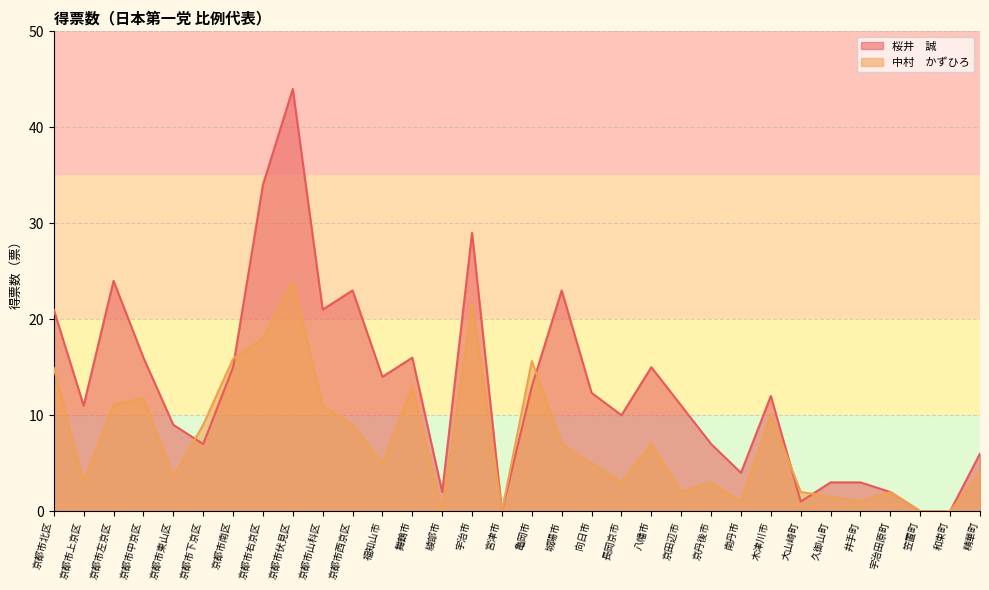

At how many categories does at least one series exceed 39?

1